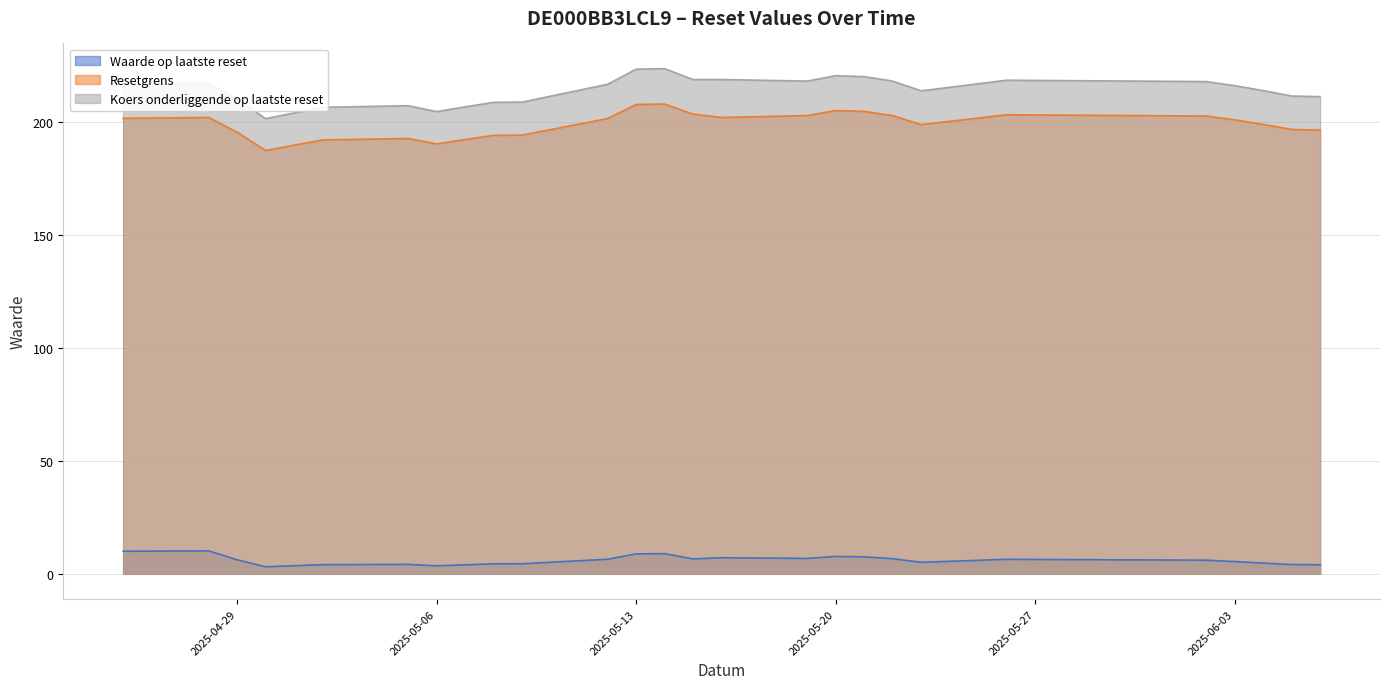

What is the sum of all Waarde op laatste reset values?

156.8